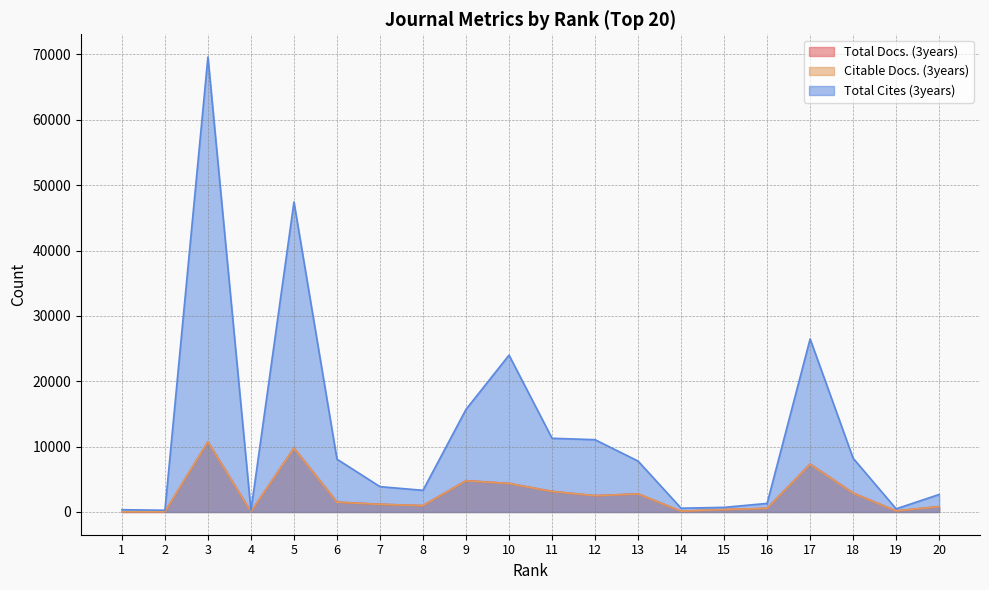

What is the value of the Total Docs. (3years) point at the 19th from the left?

162